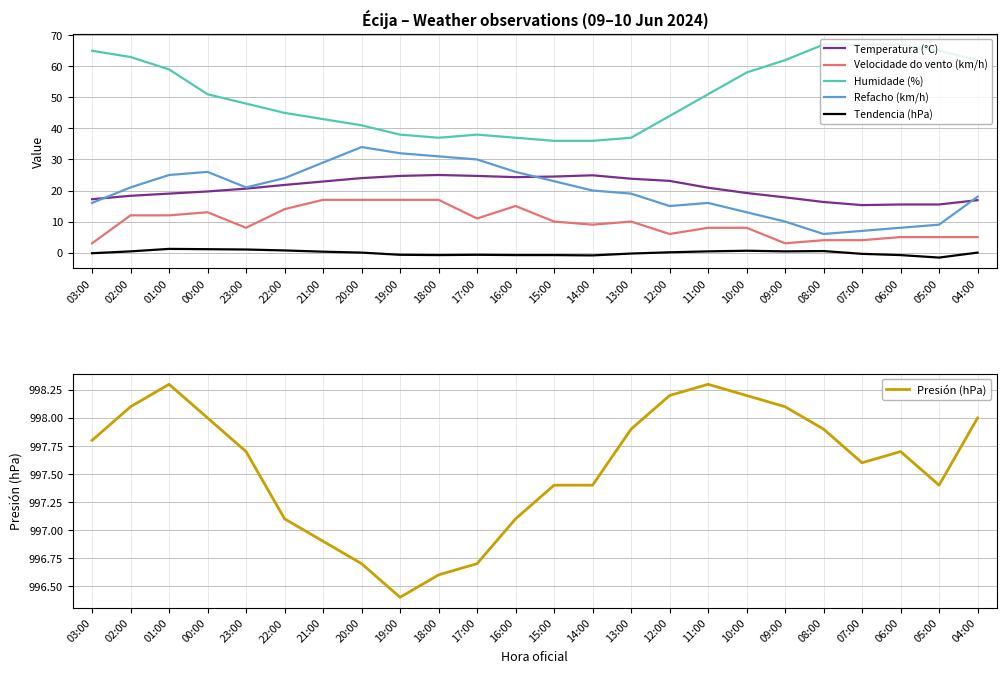

True or false: Humidade (%) has more than 0 points higher than both neighbors.

True